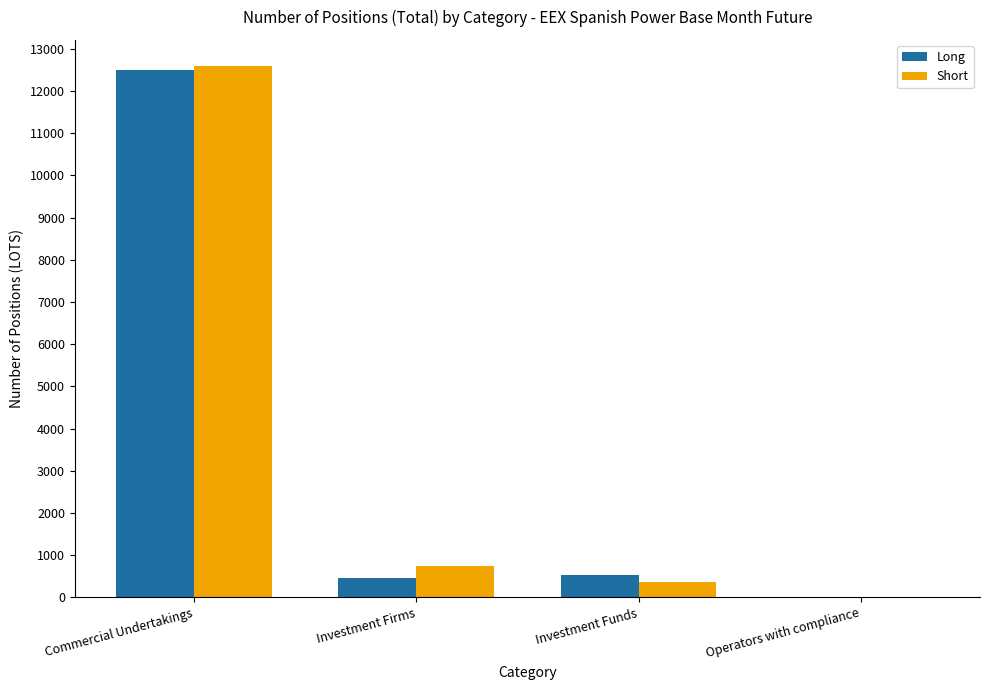

Between Investment Firms and Operators with compliance, which series saw the biggest shift?

Short